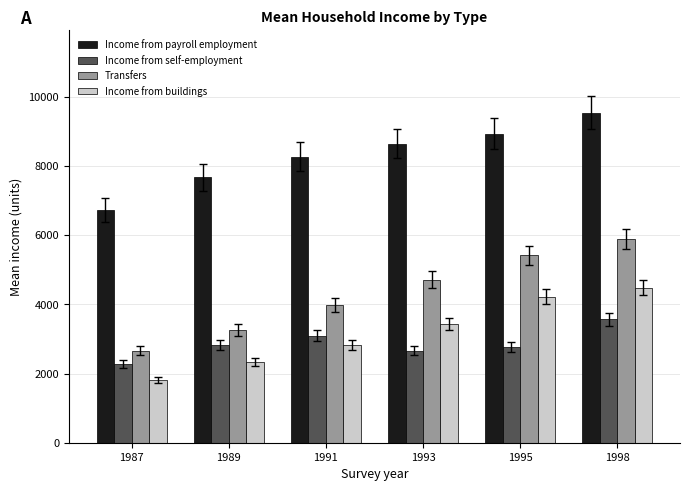

What are all the series names shown in the legend?

Income from payroll employment, Income from self-employment, Transfers, Income from buildings